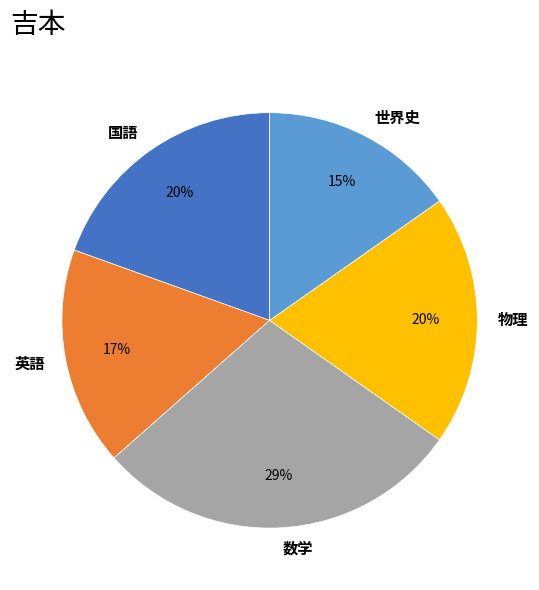

True or false: 英語 accounts for 17% of the total.

True